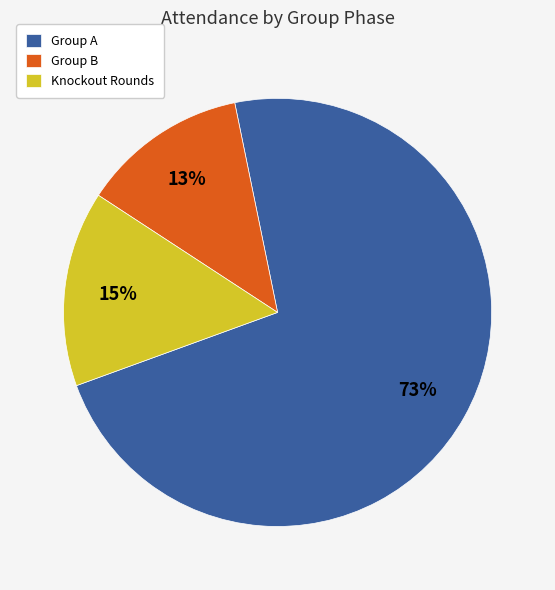

Which category has the biggest portion of the pie?

Group A